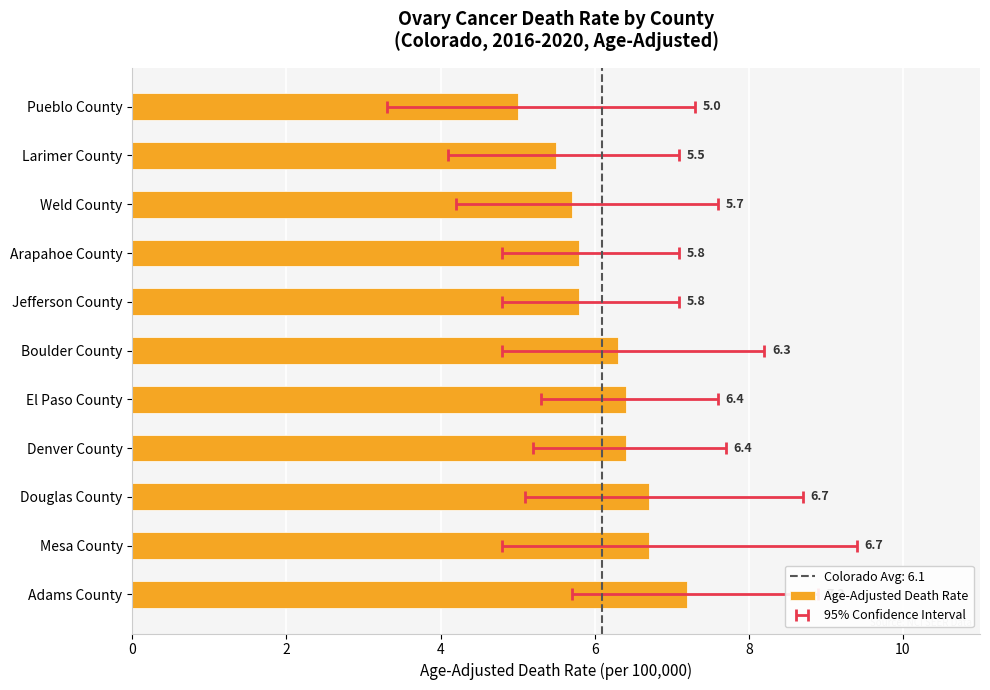

Are the bars grouped side by side (vs. stacked)?

No